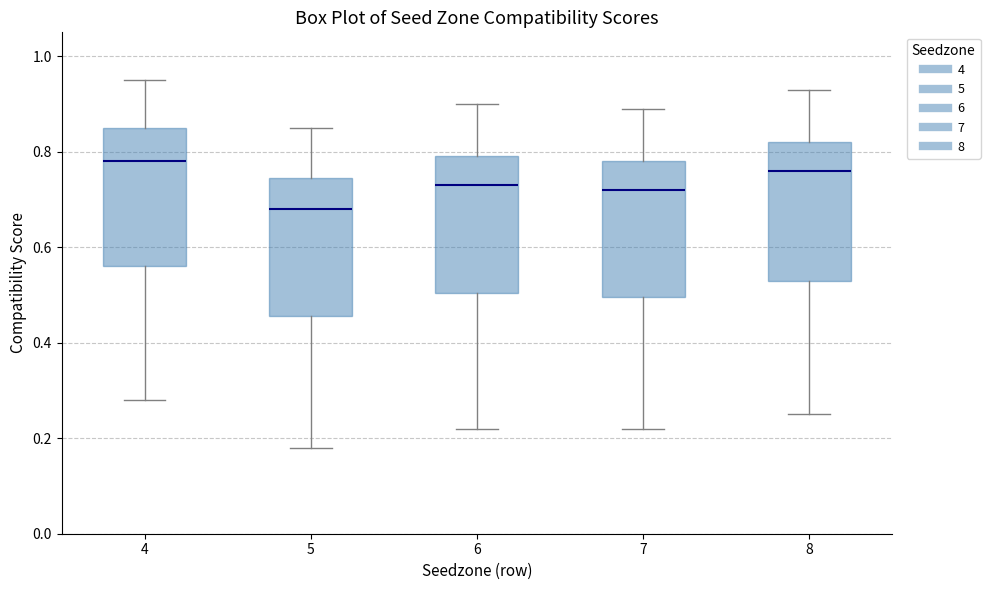

Where does the median line of the box at x = 4 sit on the y-axis? The values are not printed on the chart, so give them approximately, as read against the axis.

0.78